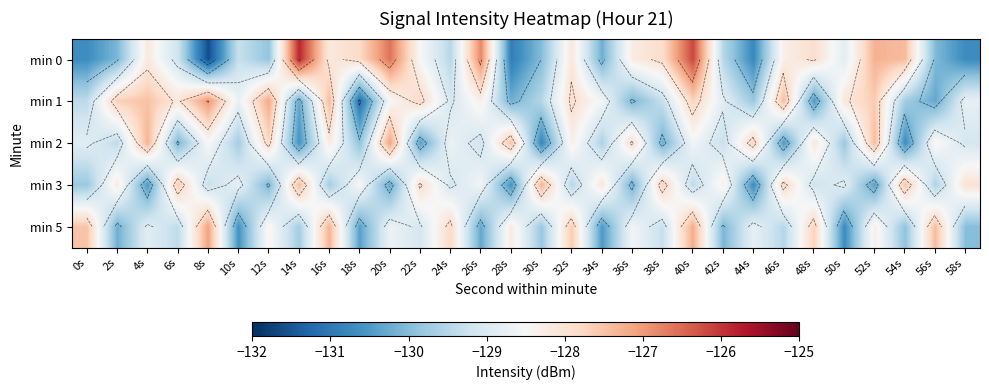

Which has a higher value, 54s or 56s?

54s